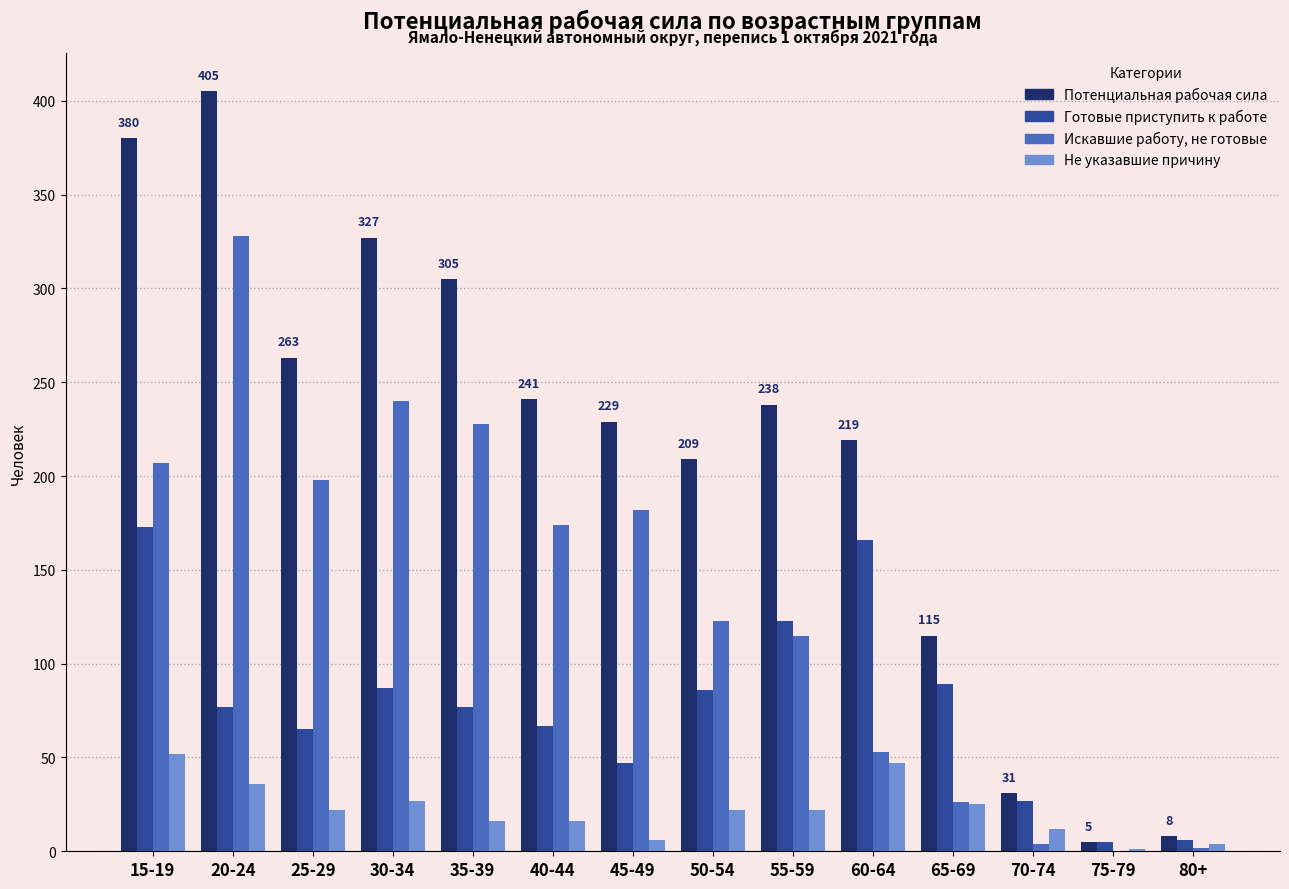

At which label does Потенциальная рабочая сила first exceed 238?

15-19